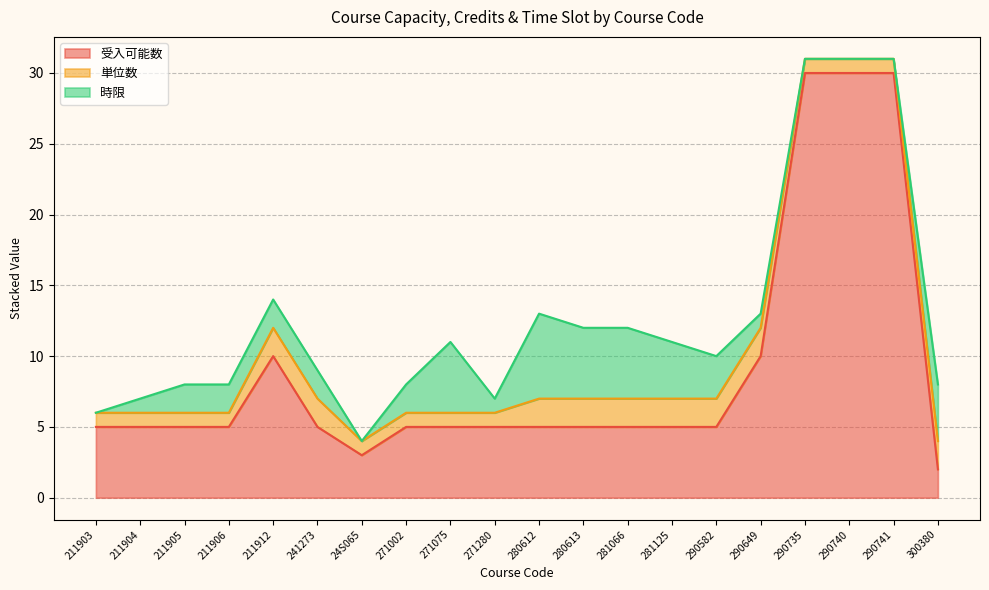

How many values in the 時限 series are below 2?

8